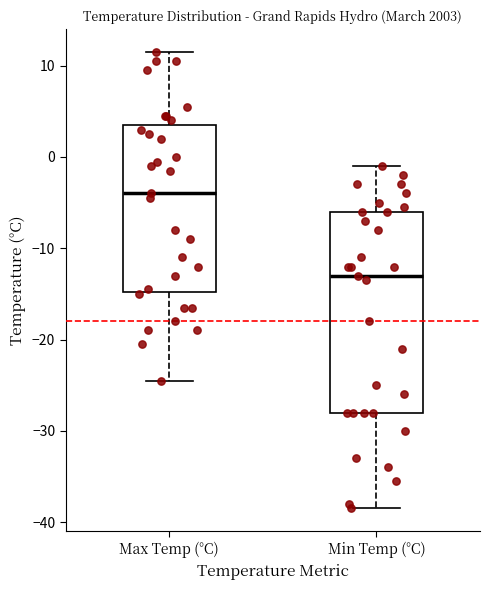

Comparing the boxes themselves (not the whiskers), which one is the tallest?

Min Temp (°C)